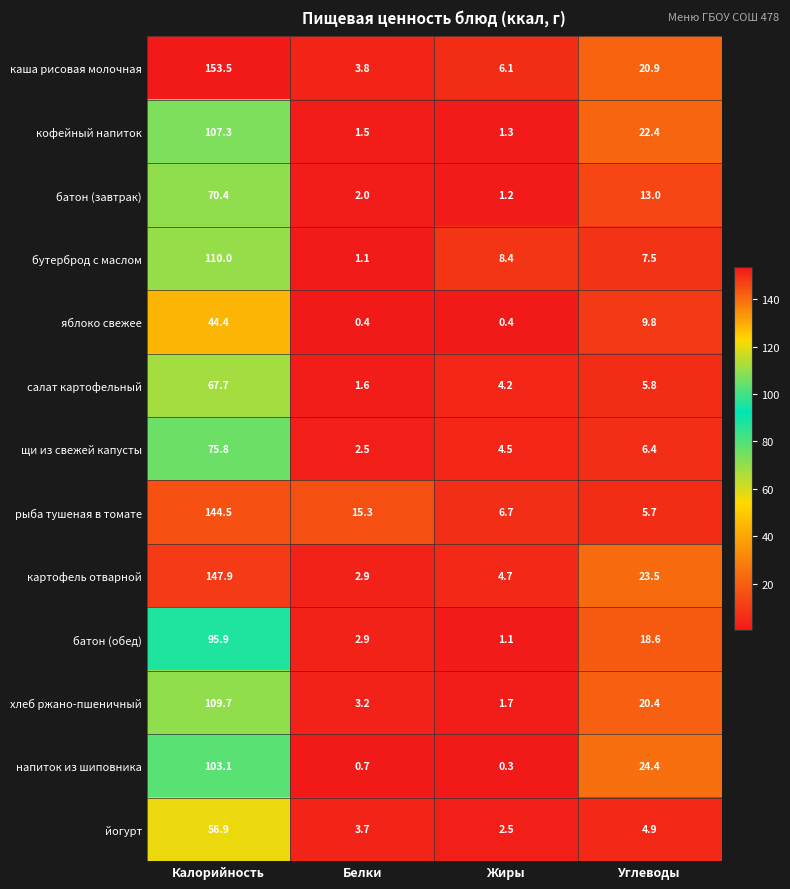

Which series has the largest range (max minus min)?

каша рисовая молочная